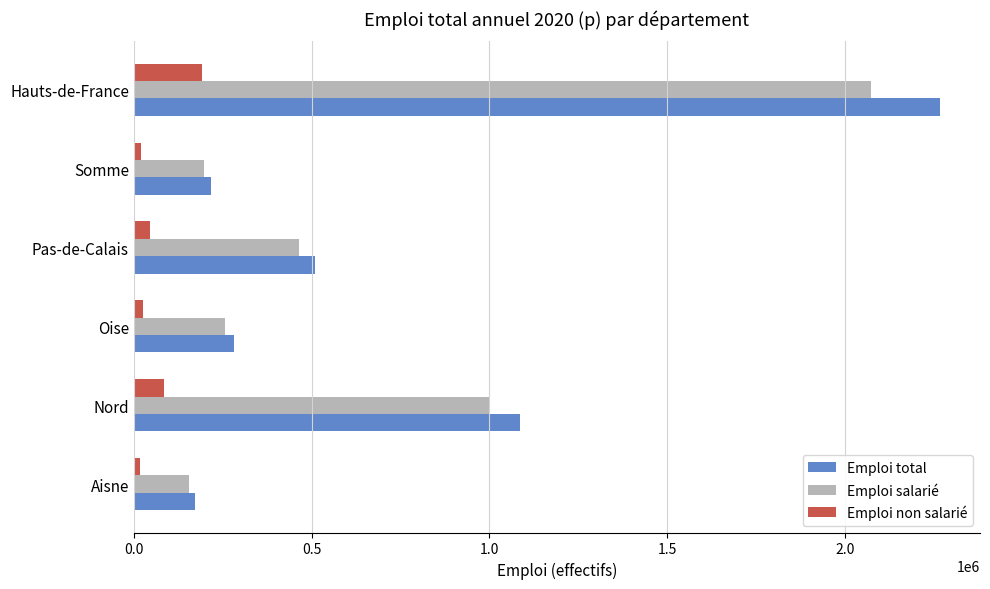

What is the maximum value shown in the chart?

2265585